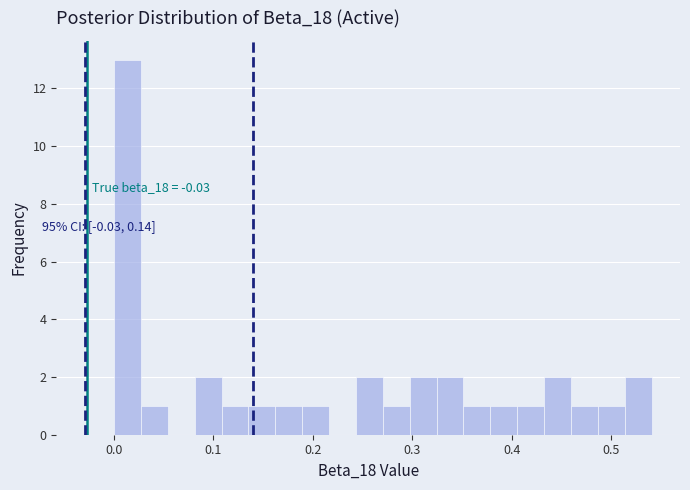

Read against the x-axis, roughly where is the centre of the tallest bar?

0.01